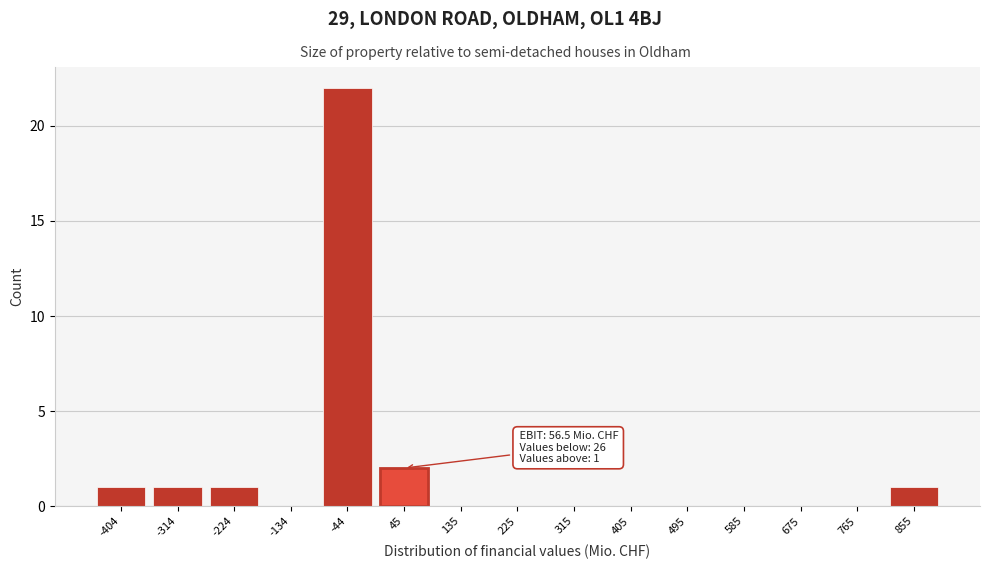

Reading left to right, what are all the values shown in this chart?

-404=1	-314=1	-224=1	-134=0	-44=22	45=2	135=0	225=0	315=0	405=0	495=0	585=0	675=0	765=0	855=1